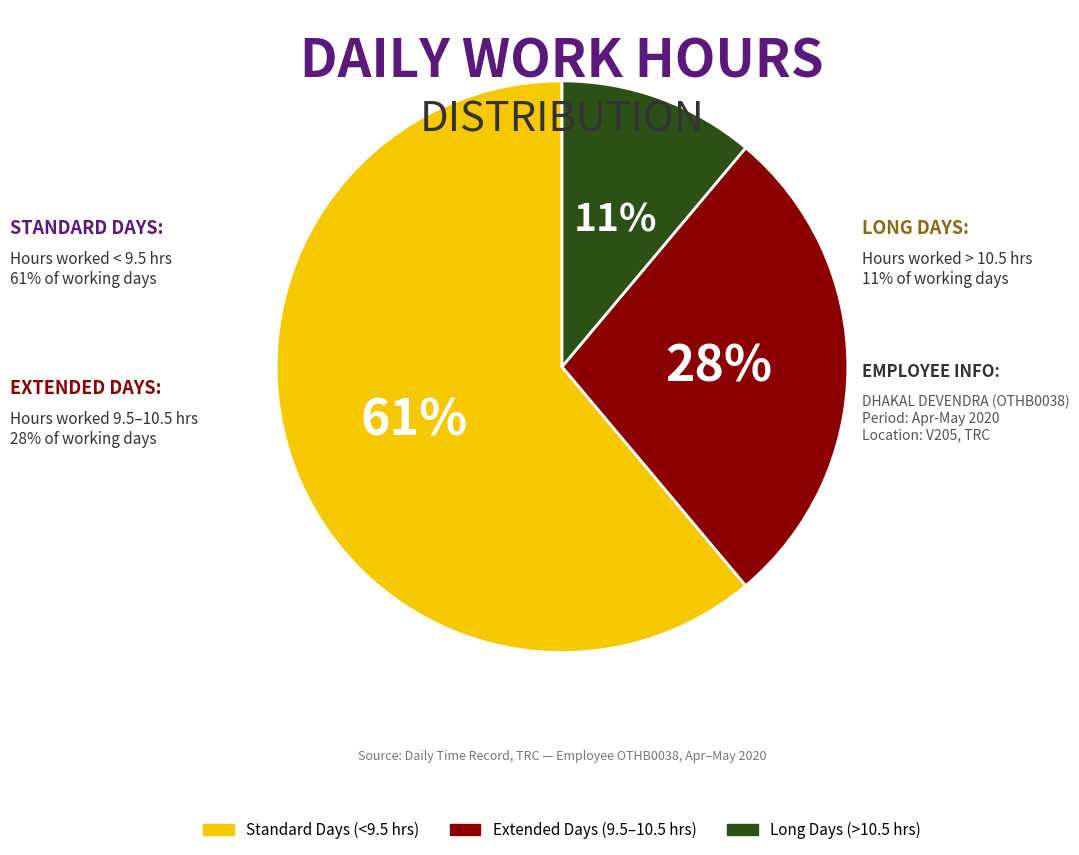

Is there a majority slice in this chart?

Yes